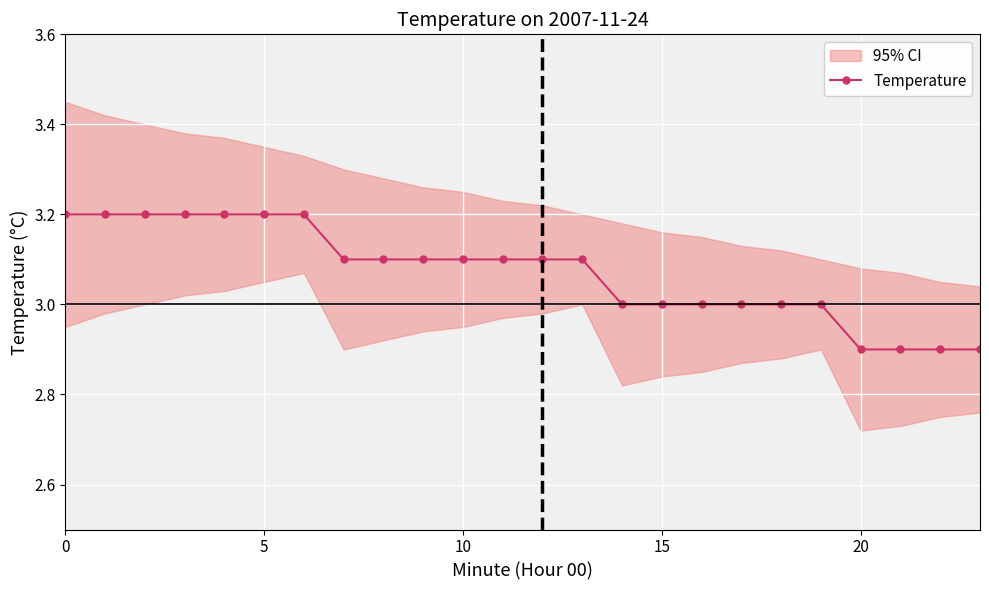

True or false: the data shows 1.4 at 22.

False